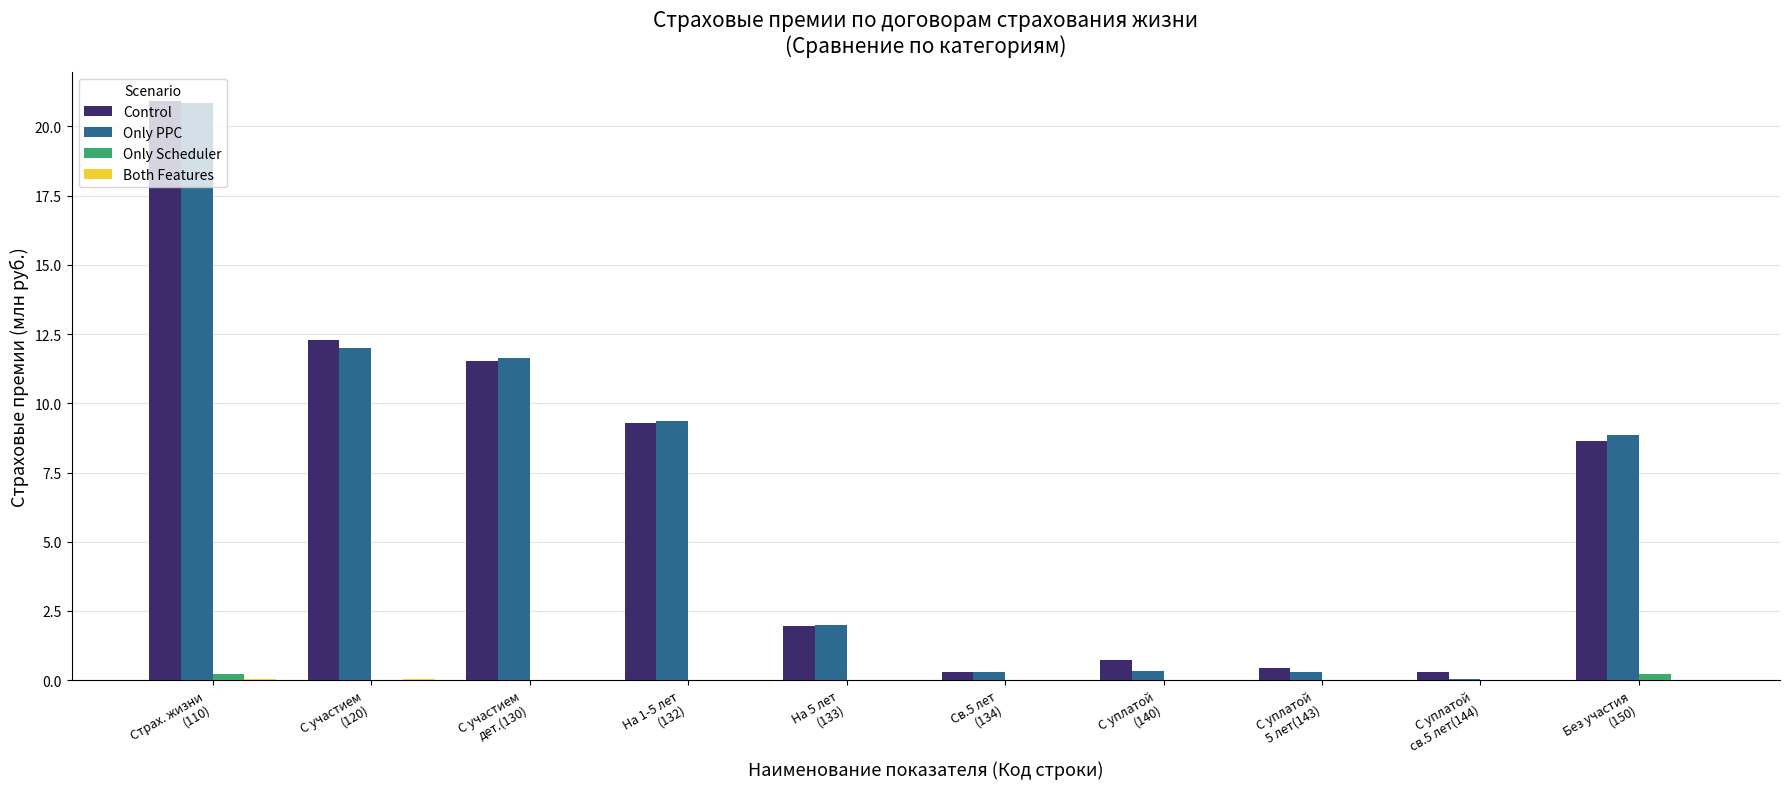

Which category has the highest value across all series?

Страх. жизни
(110)